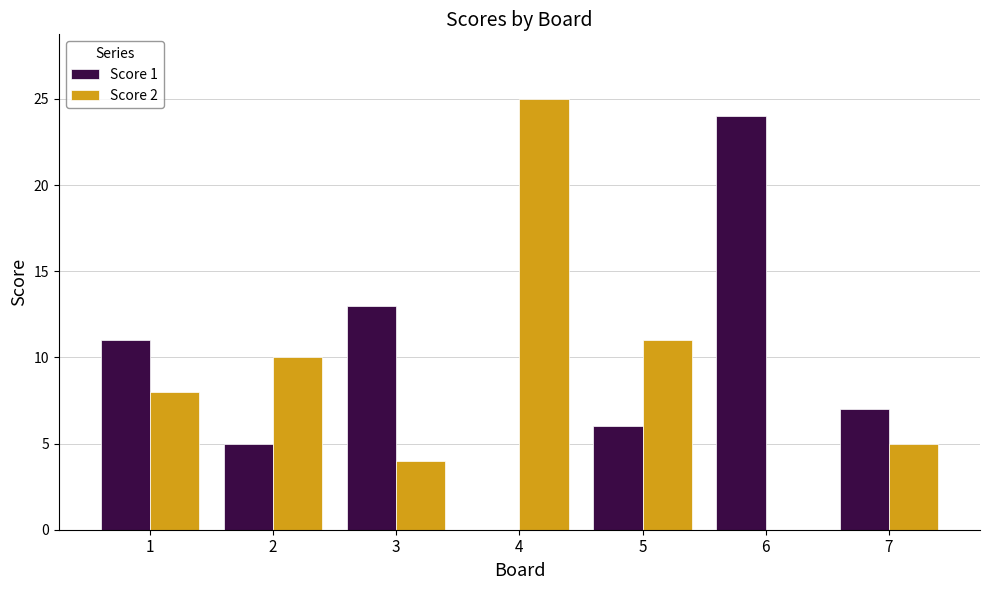

At which label is Score 2 closest to 12?

5